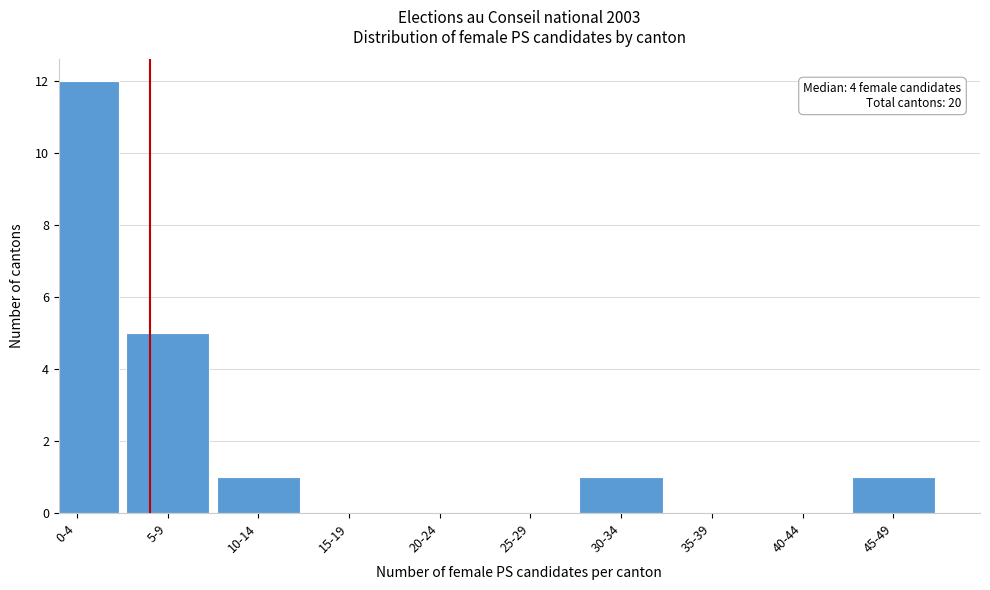

Reading left to right, extract all data points from this chart.

0-4=12	5-9=5	10-14=1	15-19=0	20-24=0	25-29=0	30-34=1	35-39=0	40-44=0	45-49=1